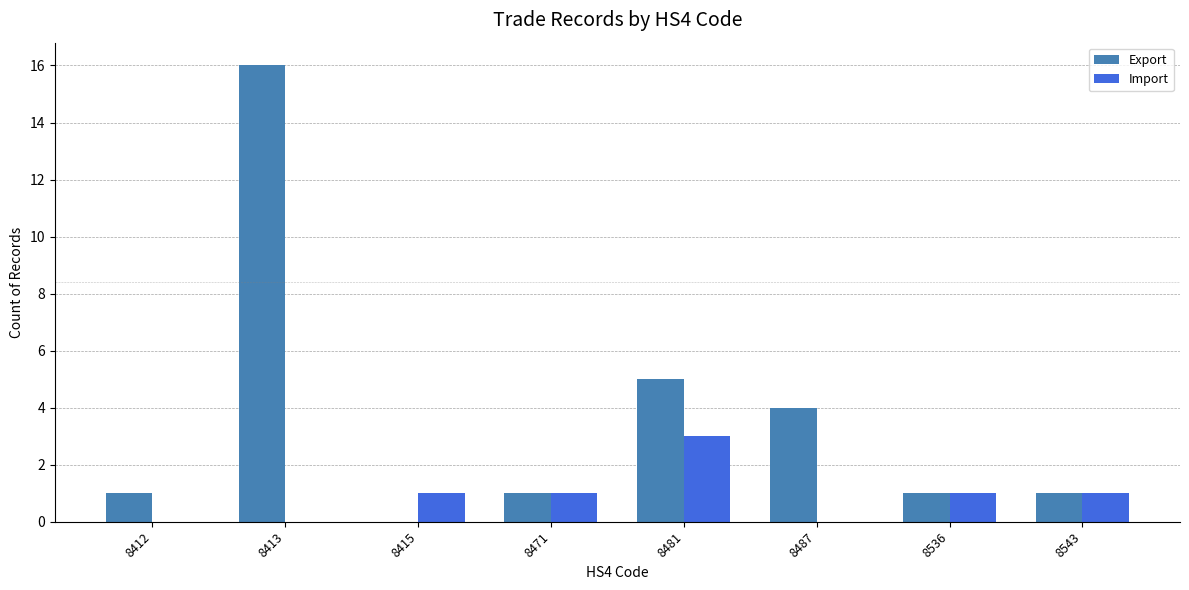

What is the sum of the Export values at 8543 and 8487?

5